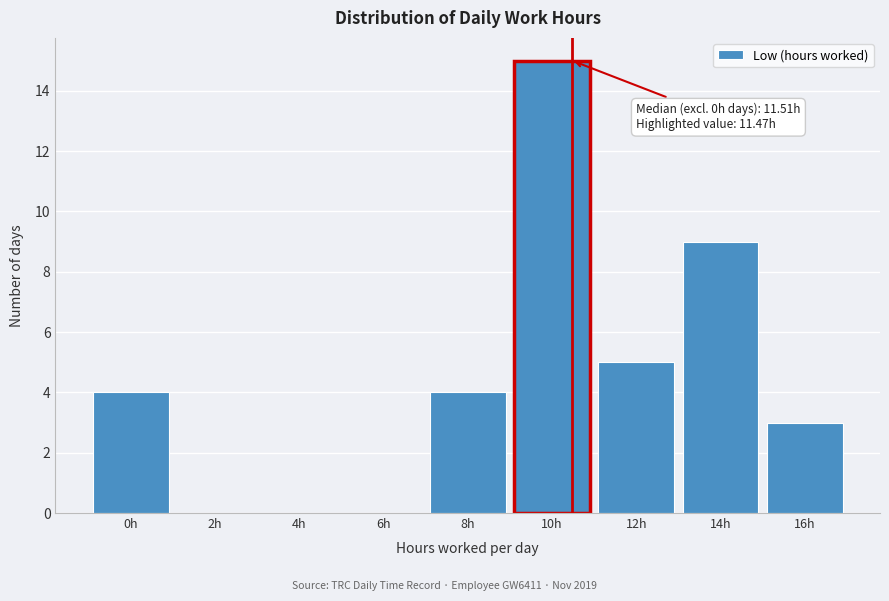

Reading left to right, list all the values displayed in this chart.

0h=4	2h=0	4h=0	6h=0	8h=4	10h=15	12h=5	14h=9	16h=3